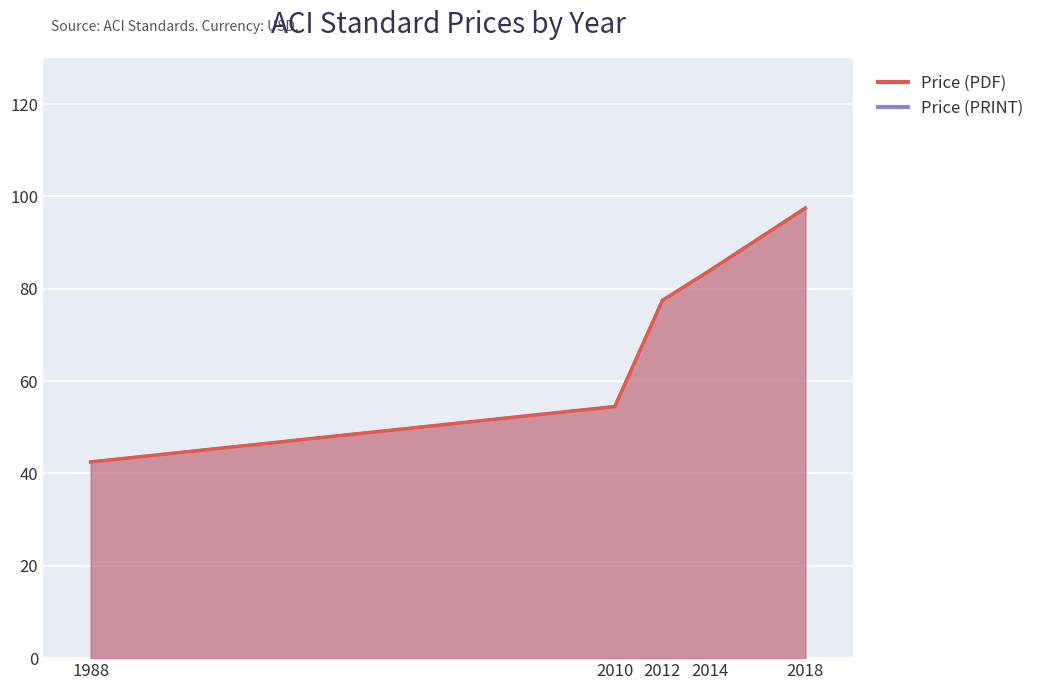

How many categories are shown in the chart?

5